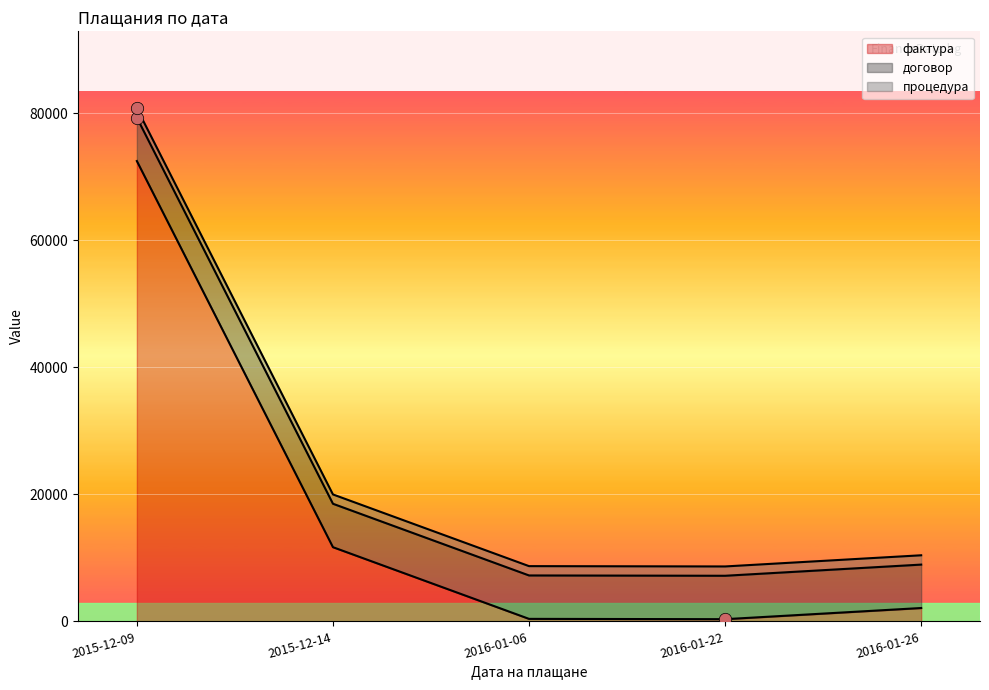

At which category is the sum across all series the highest?

2015-12-09